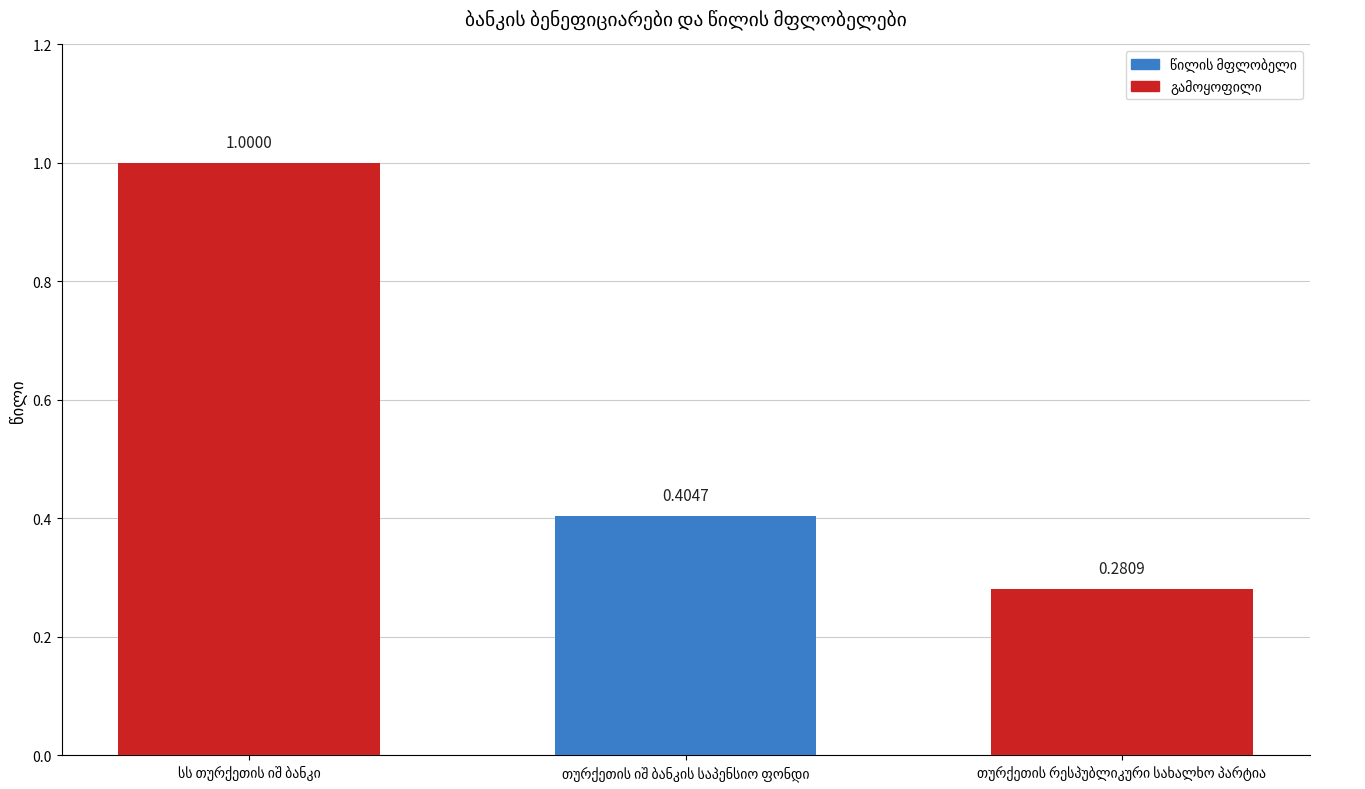

What is the average value?

0.6